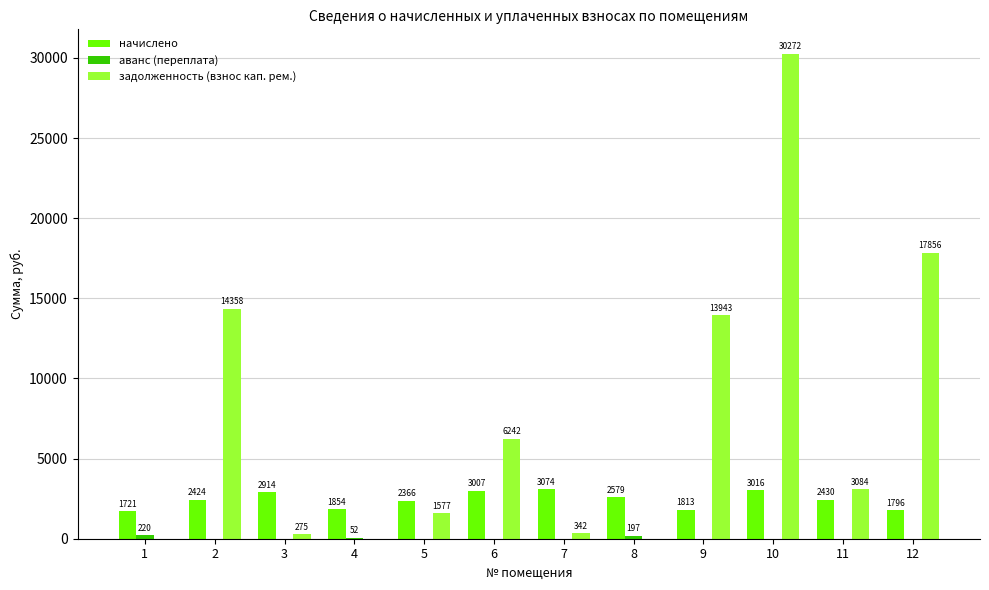

Which series changed the most between 7 and 9?

задолженность (взнос кап. рем.)